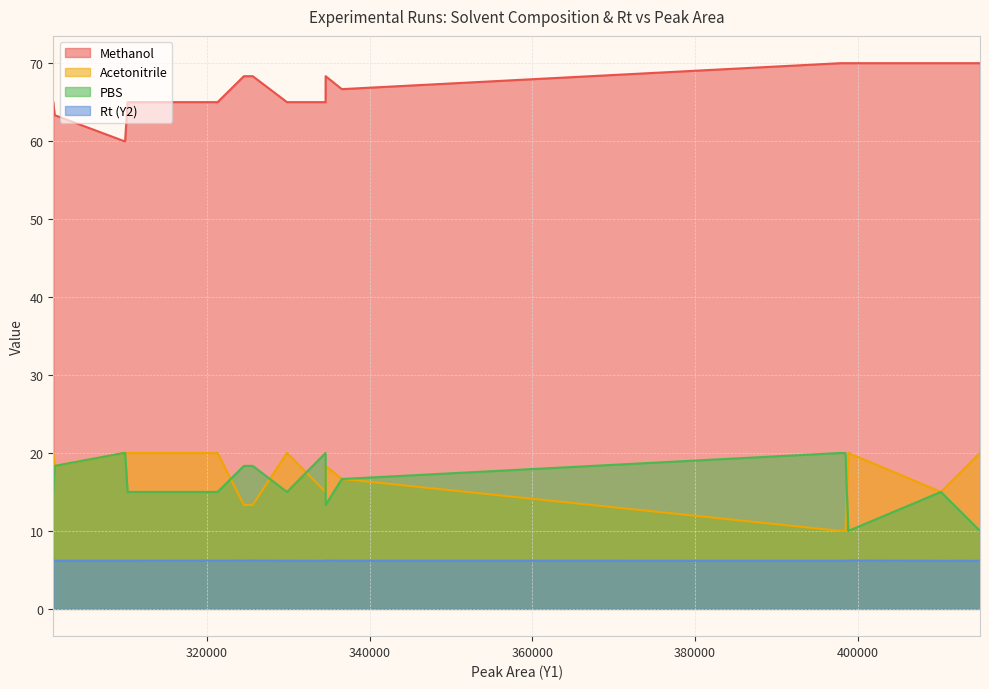

What are all the series names shown in the legend?

Methanol, Acetonitrile, PBS, Rt (Y2)